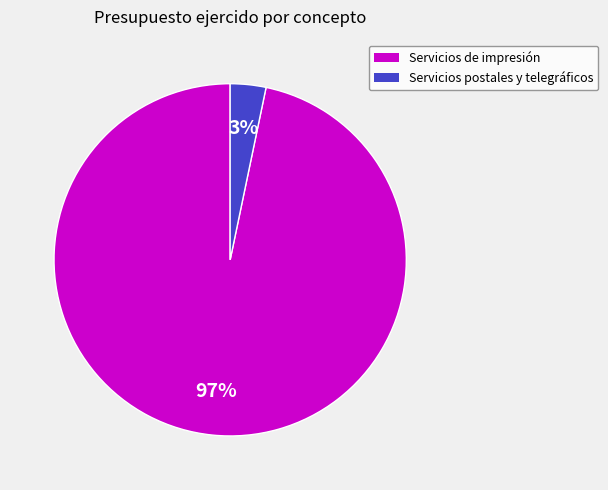

How many segments does this pie chart have?

2